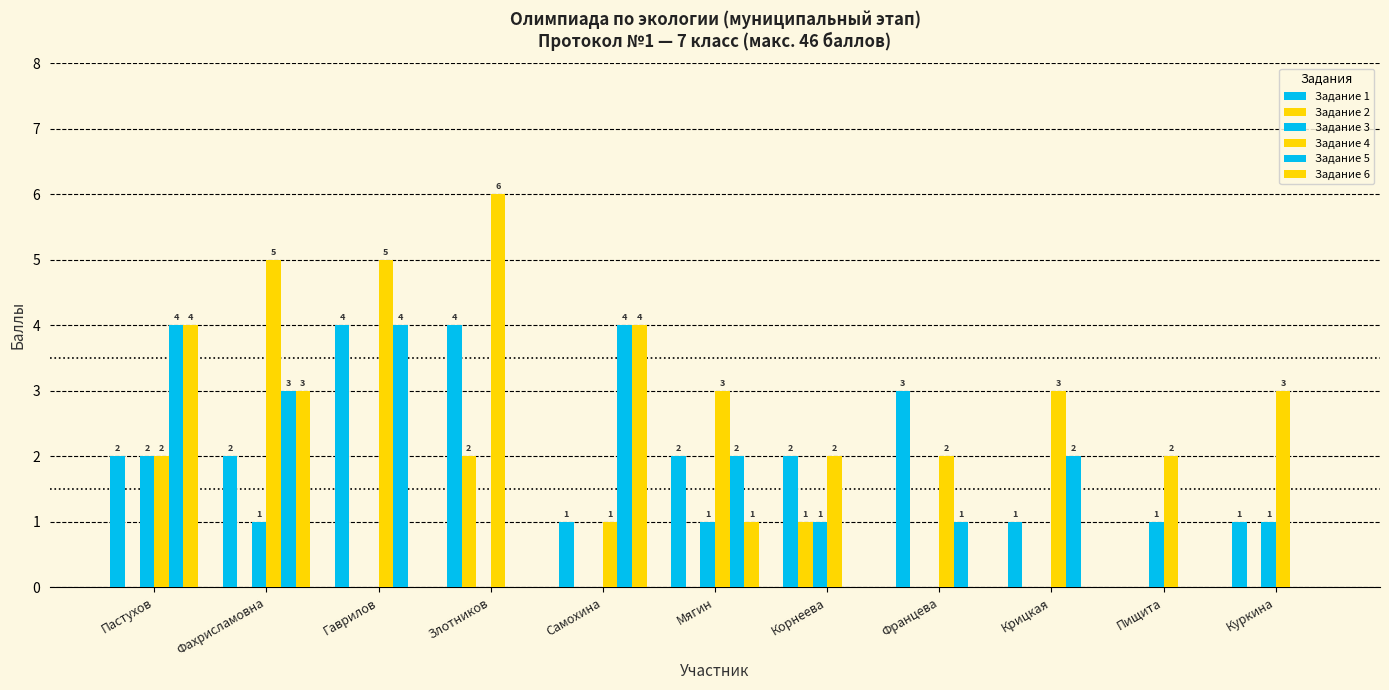

The Задание 6 series shows -2 at Гаврилов. True or false?

False